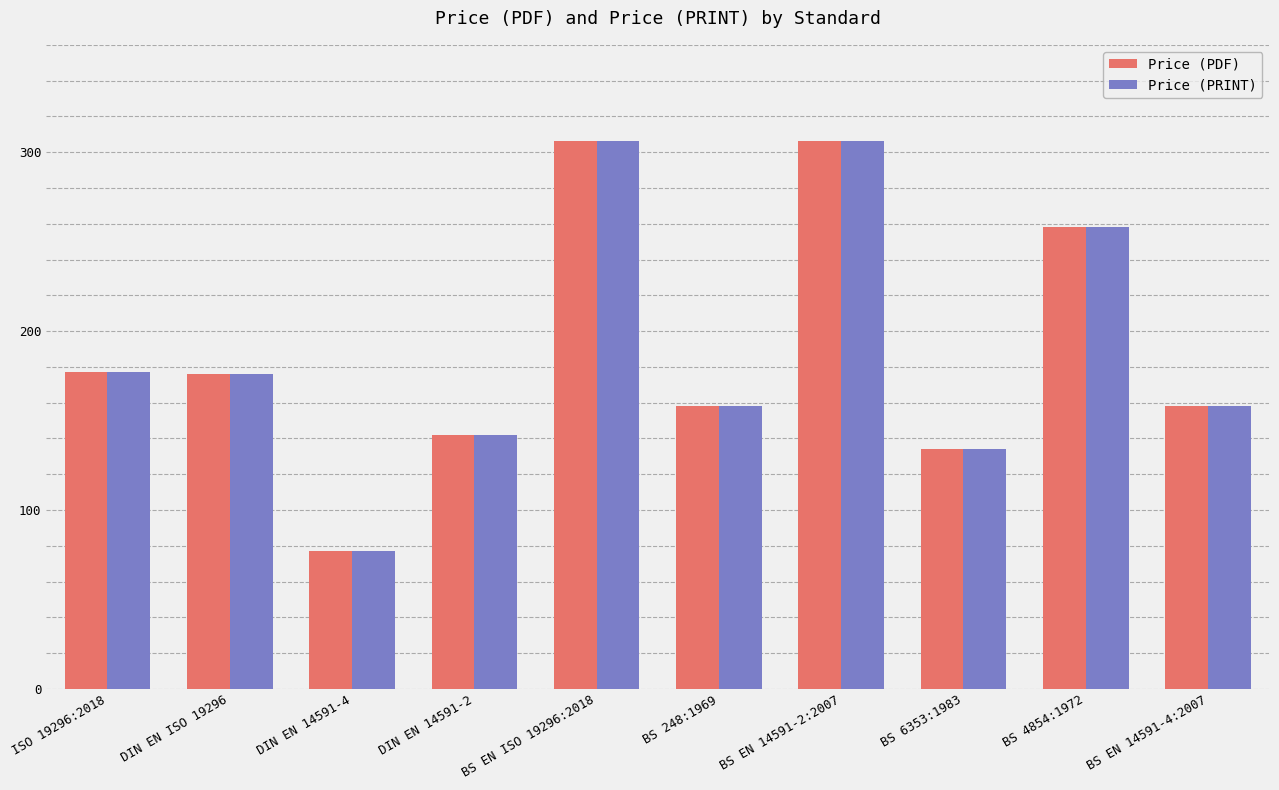

What is the average value of the Price (PDF) series?

189.2